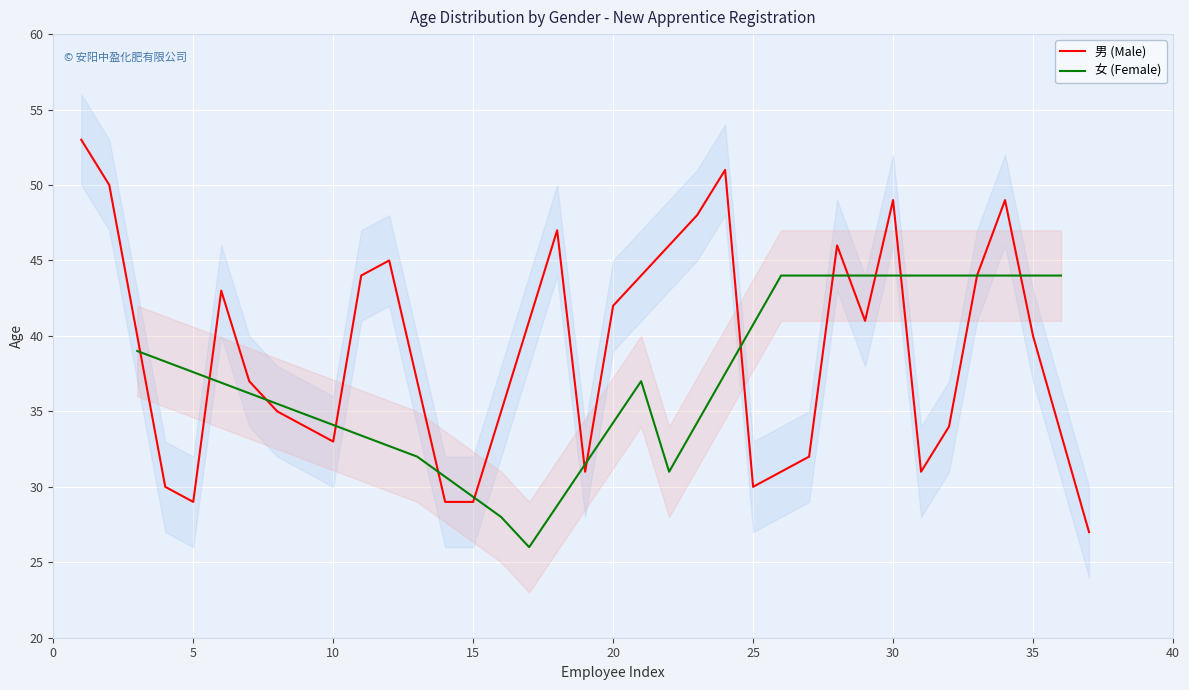

What is the minimum value shown in the chart?

26